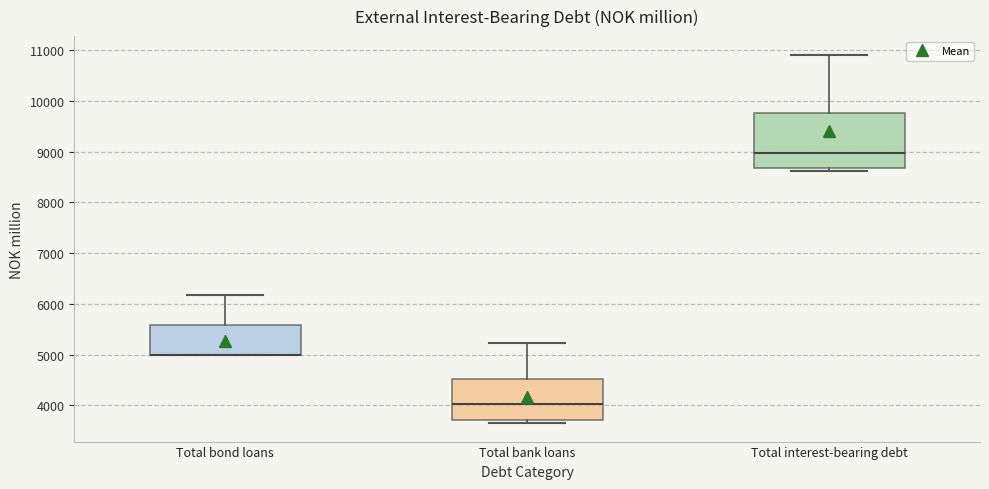

Where is the lower edge of the box for Total bank loans on the y-axis? The values are not printed on the chart, so give them approximately, as read against the axis.

3700